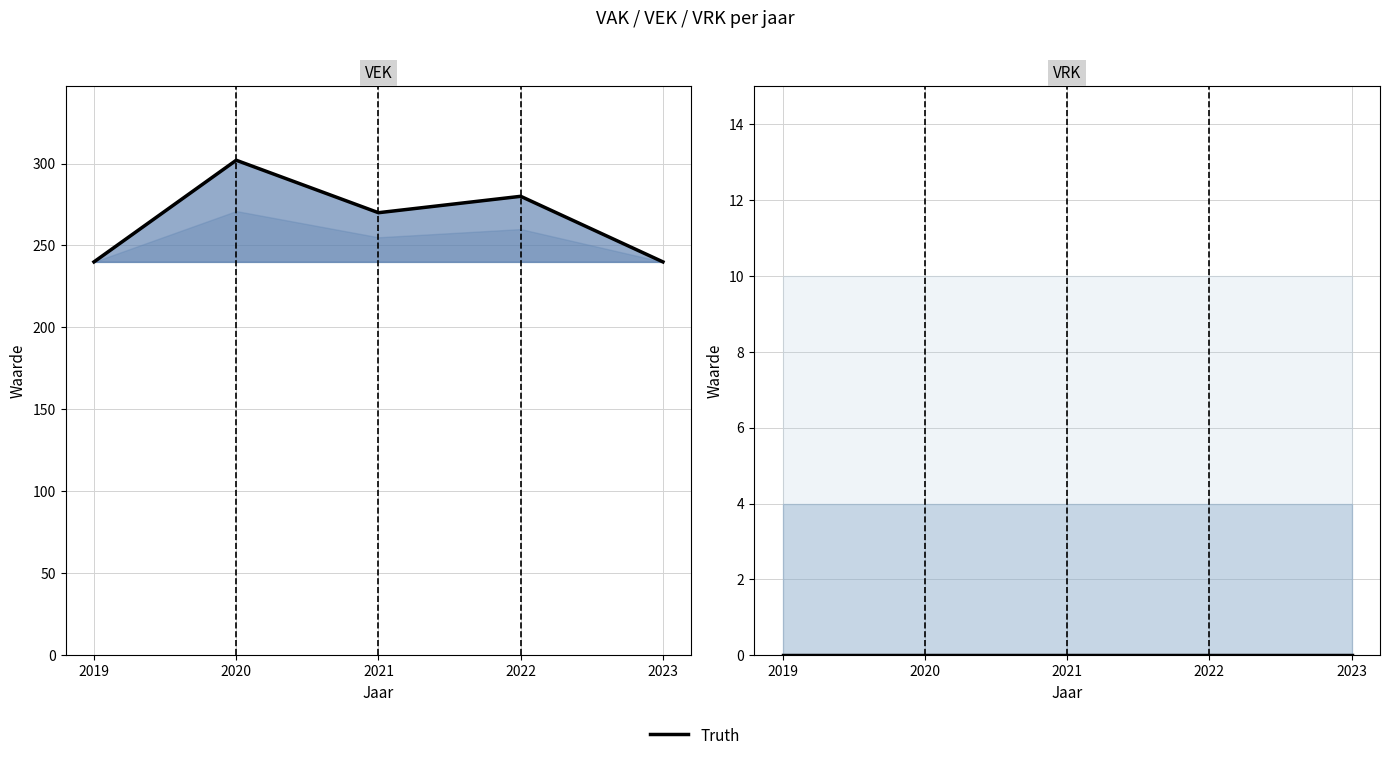

What is the value of the 3rd point from the left?

270